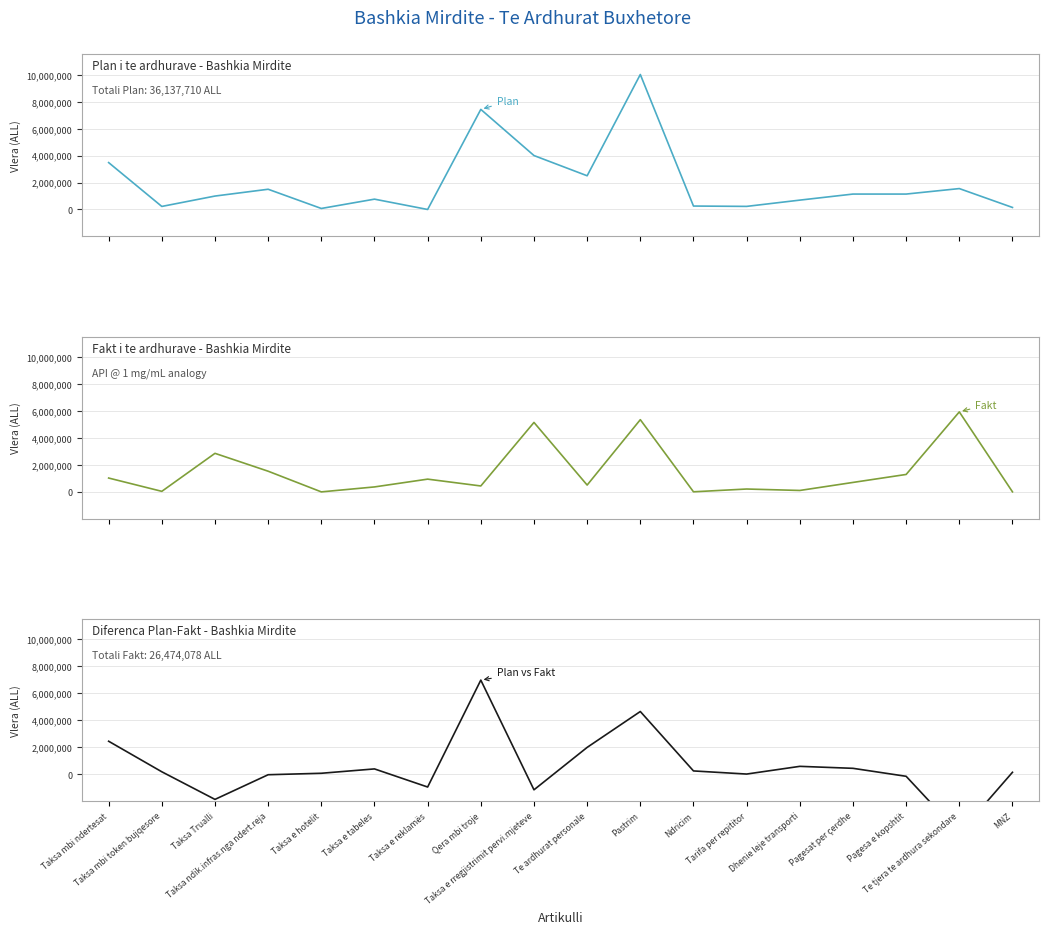

What is the sum of all Plan vs Fakt values?

9663632.5